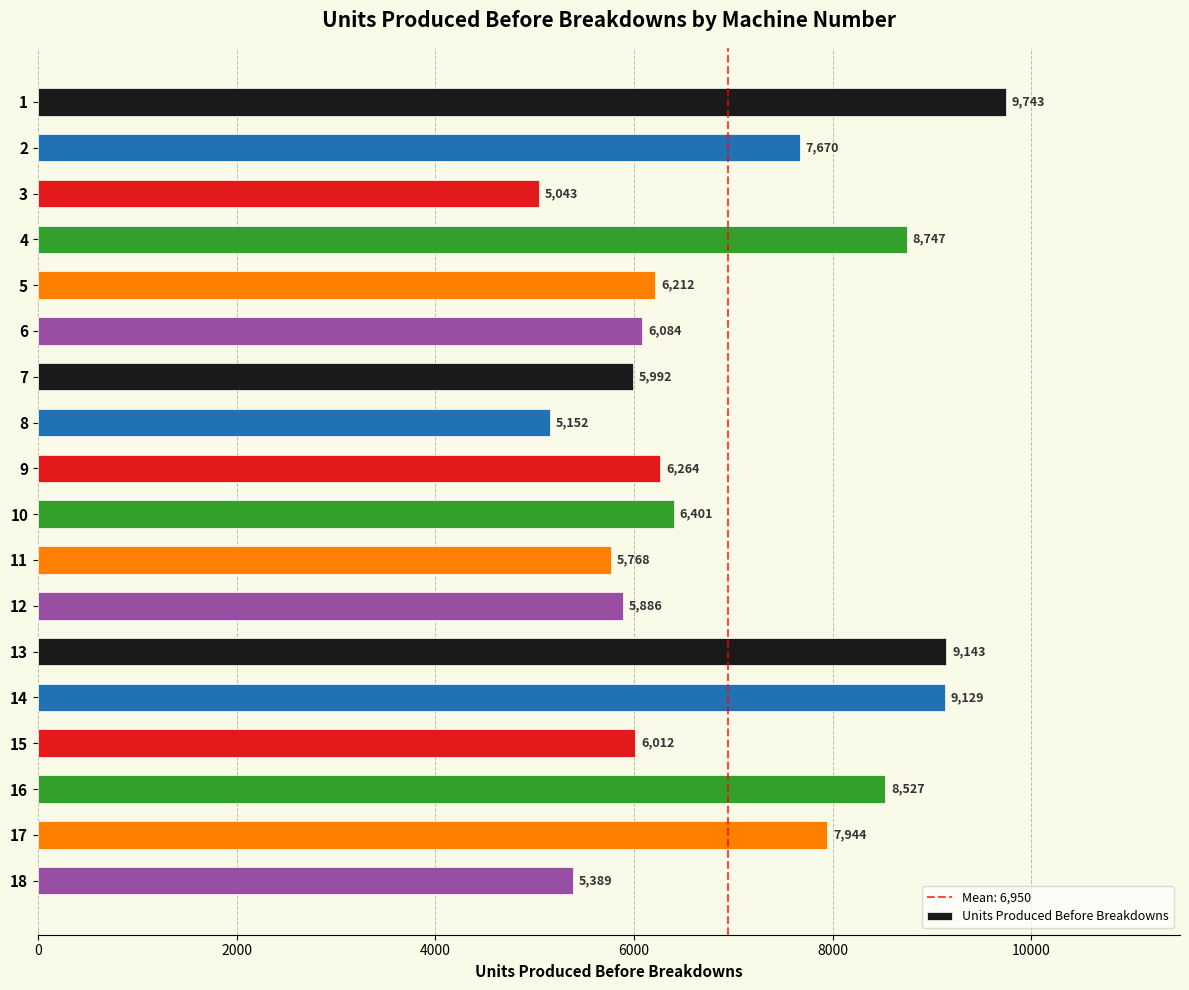

What is the value of the 5th bar from the top?

6212